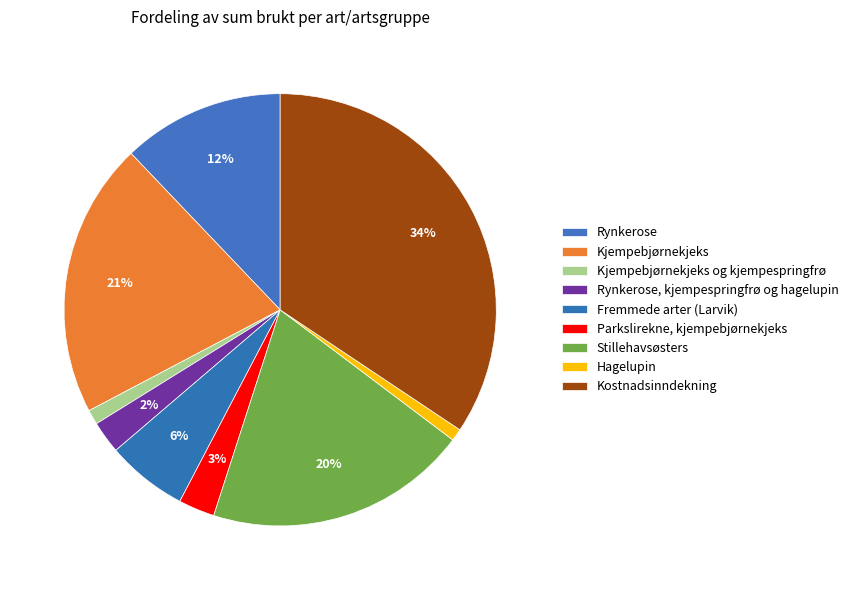

How much of the chart is everything except Fremmede arter (Larvik)?

93.9%